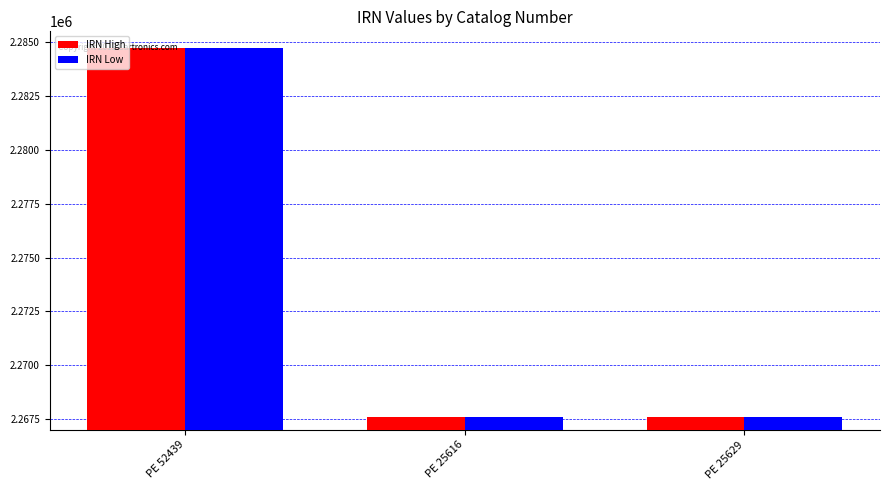

What is the maximum value for IRN Low?

2284713